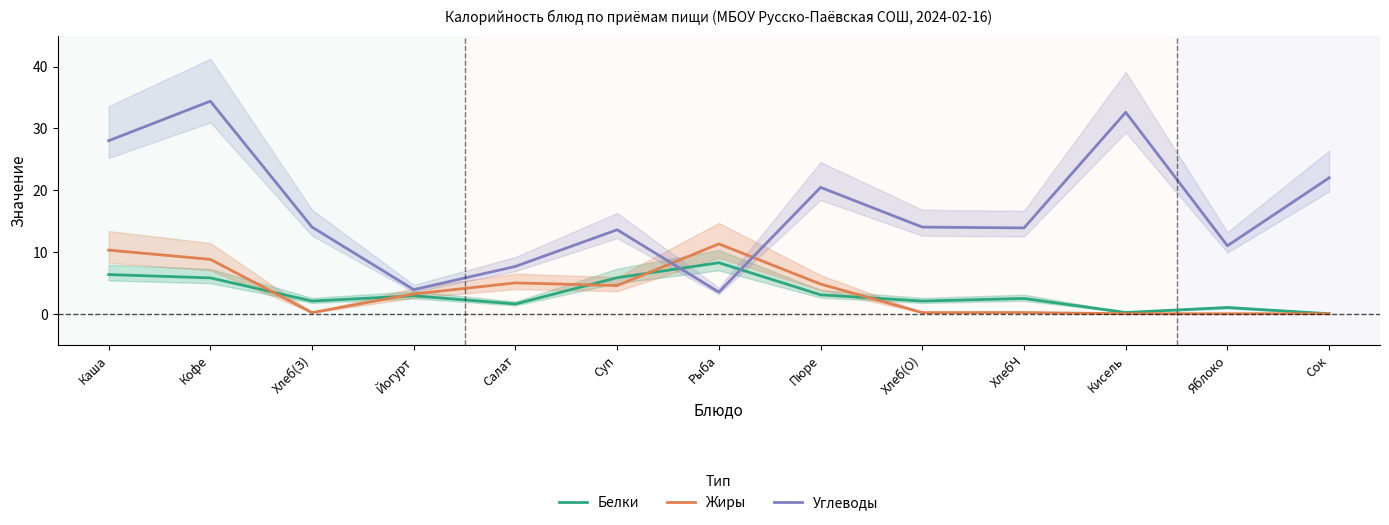

What is the total value across all series at Йогурт?

10.0